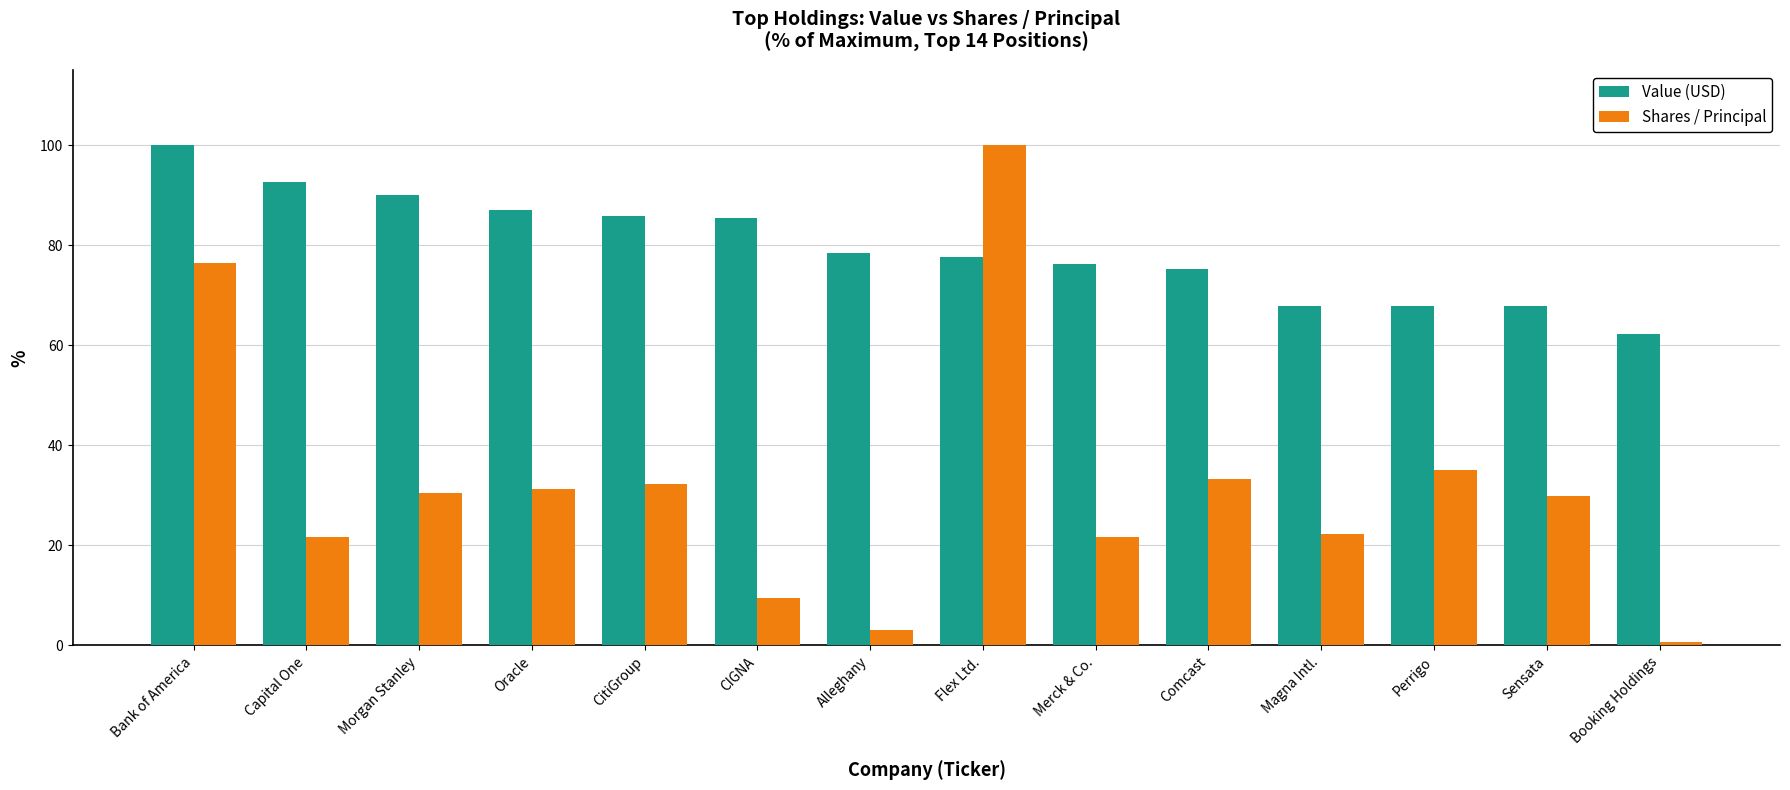

The Value (USD) series shows 100.6 at Magna Intl.. True or false?

False